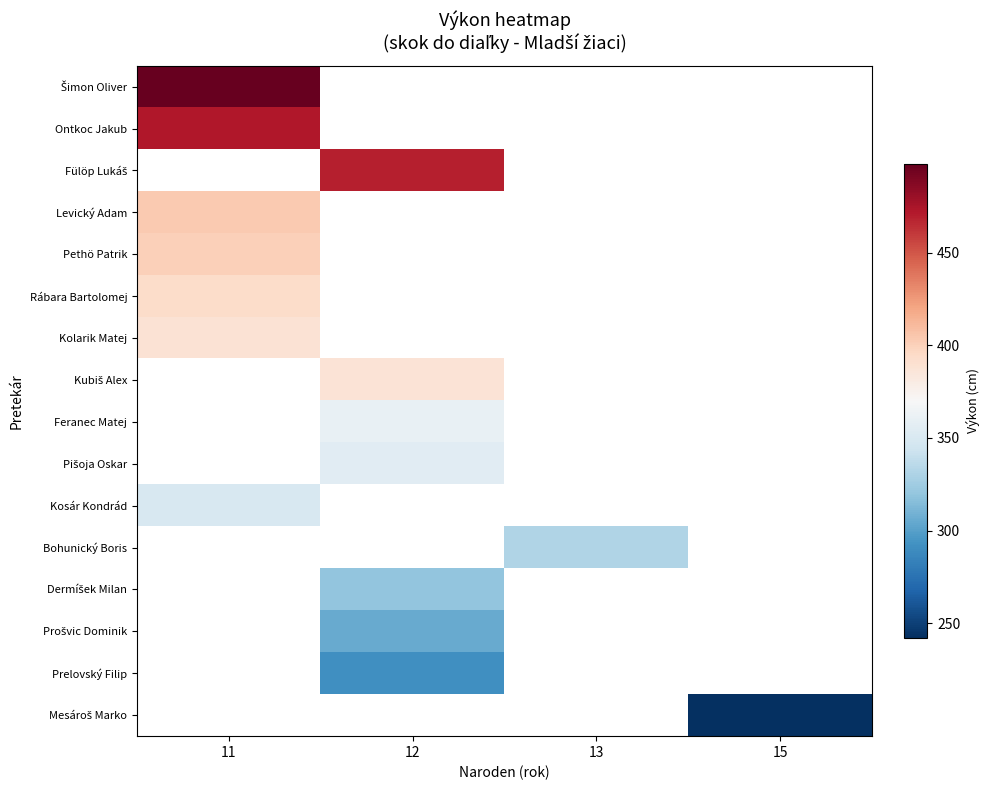

Rank the series by their average value, from highest to lowest.

Šimon Oliver, Ontkoc Jakub, Fülöp Lukáš, Levický Adam, Pethö Patrik, Rábara Bartolomej, Kolarik Matej, Kubiš Alex, Feranec Matej, Pišoja Oskar, Kosár Kondrád, Bohunický Boris, Dermíšek Milan, Prošvic Dominik, Prelovský Filip, Mesároš Marko